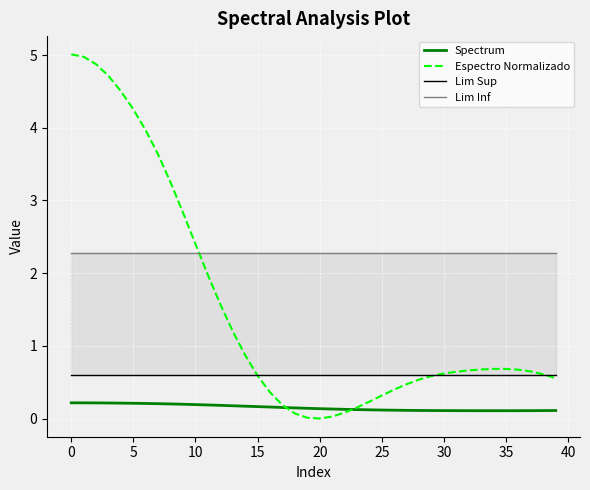

What is the sum of all Lim Sup values?

23.8